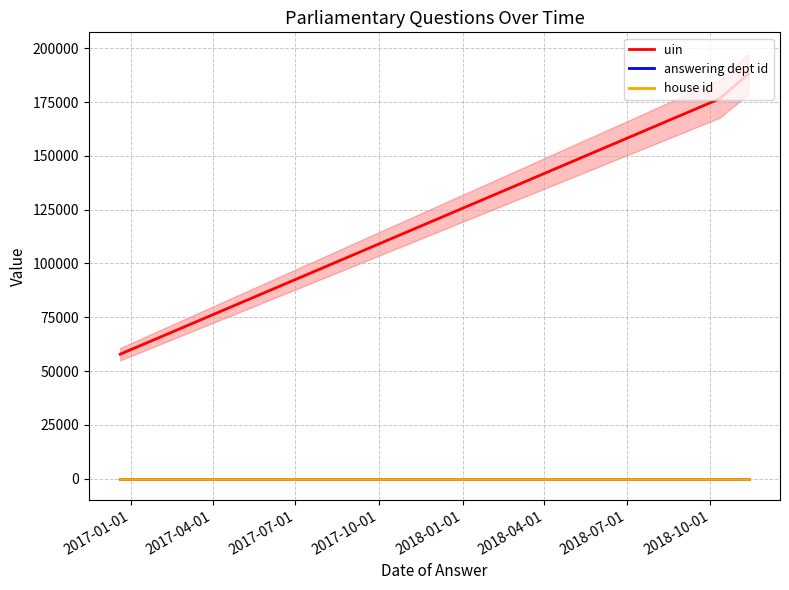

What is the lowest value of the uin series?

57833